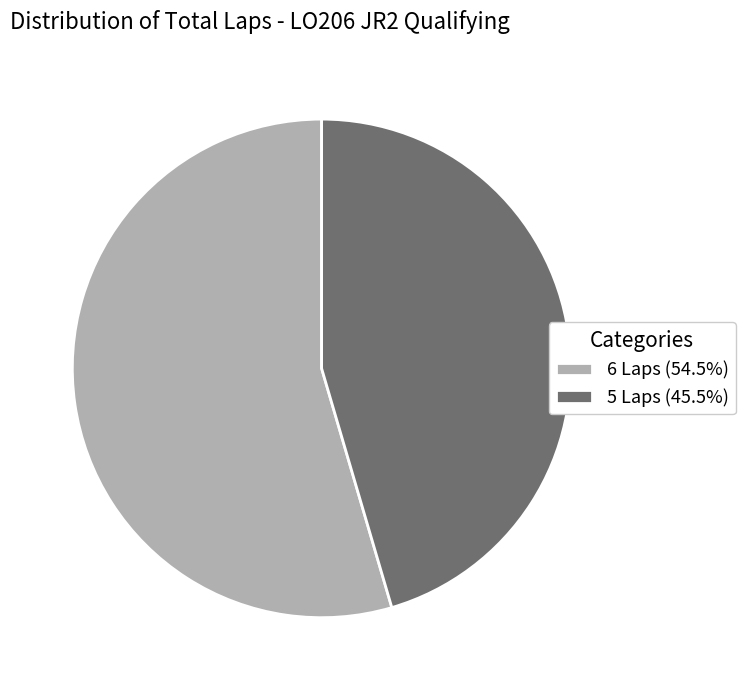

Is there a majority slice in this chart?

Yes